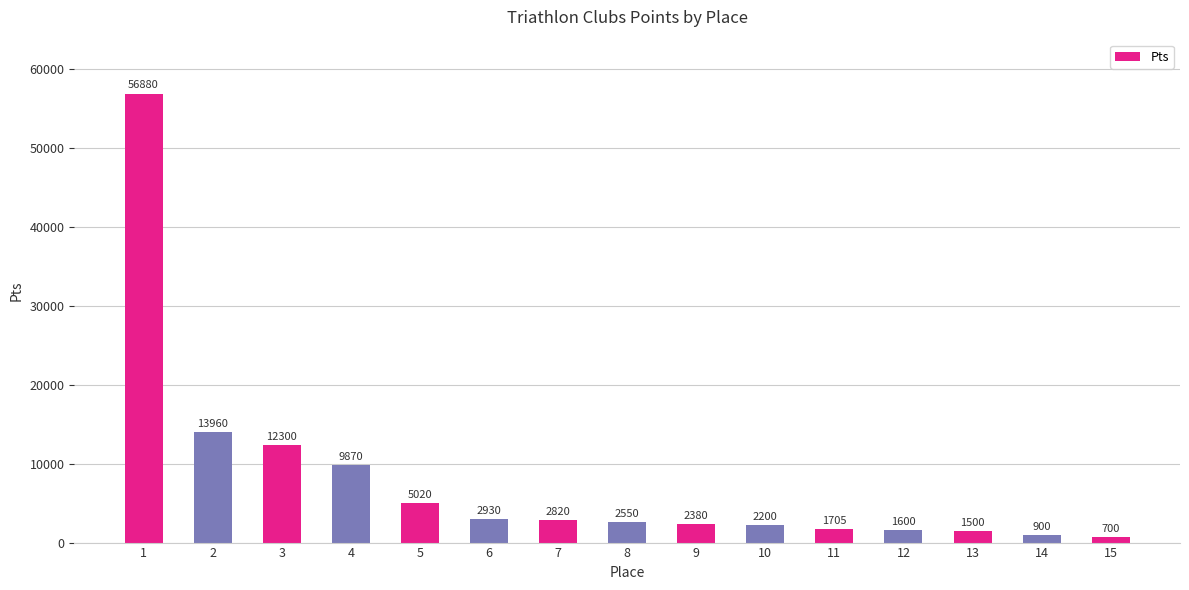

Rank the categories by value from lowest to highest.

15, 14, 13, 12, 11, 10, 9, 8, 7, 6, 5, 4, 3, 2, 1